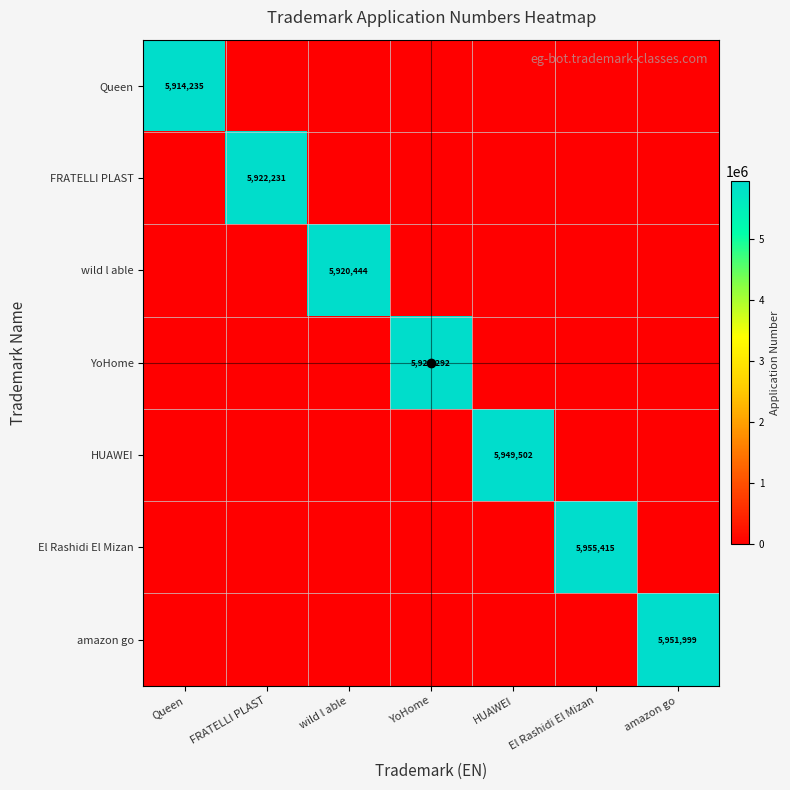

The value of YoHome at YoHome is 5923292. True or false?

True